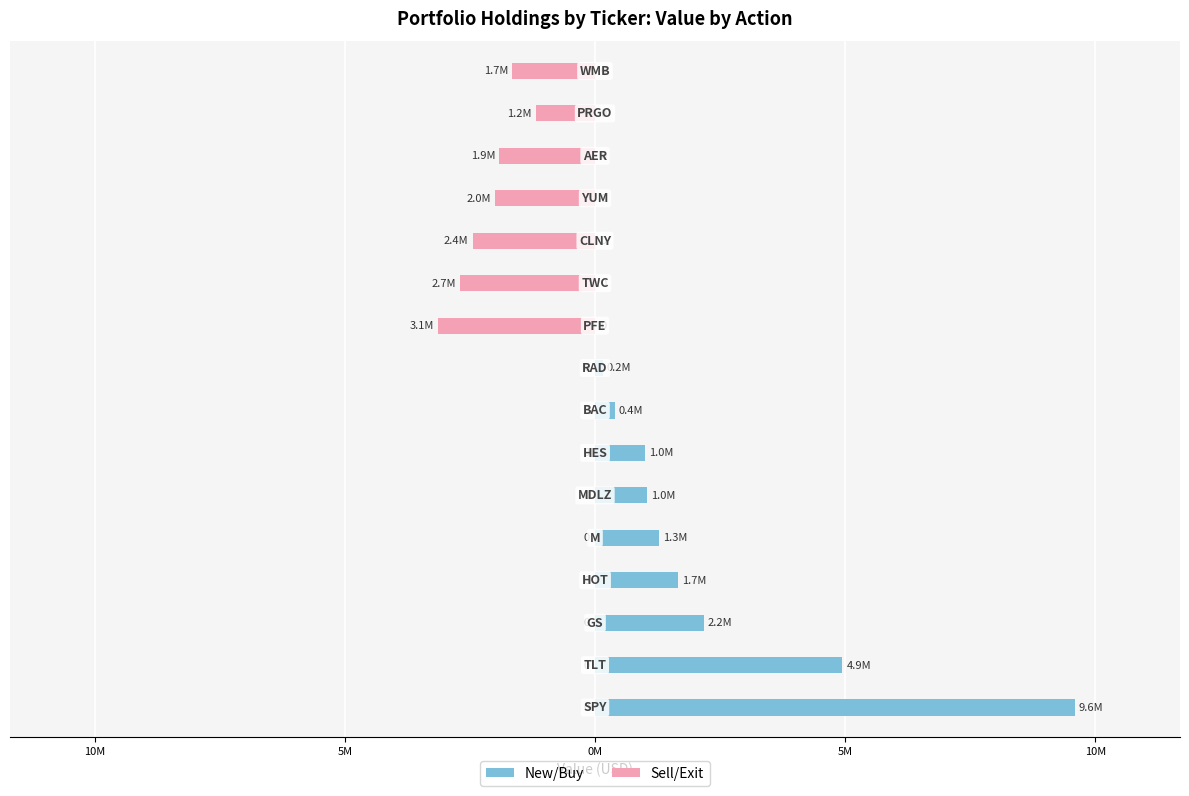

Is it true that Sell/Exit equals -2445000 at 11?

True